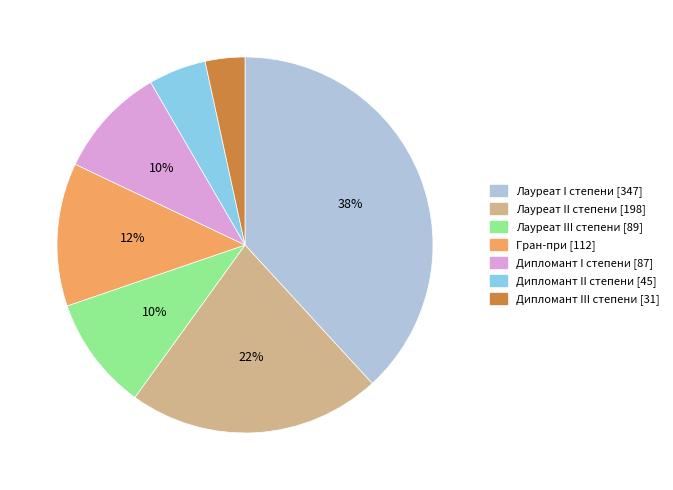

To the nearest percent, what is the difference between the Лауреат II степени and Дипломант I степени slice percentages?

12%